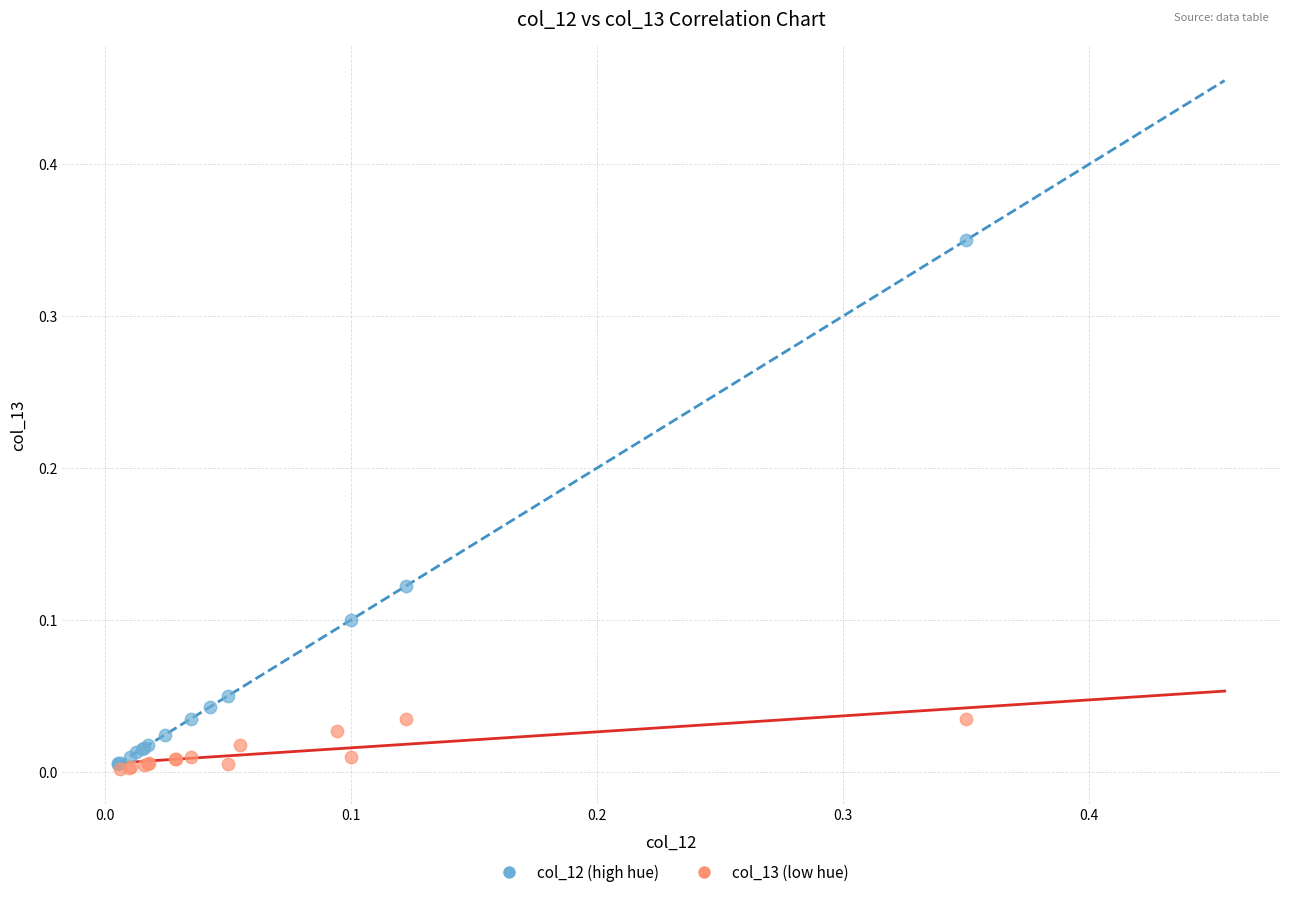

What are all the series names shown in the legend?

col_12 (high hue), col_13 (low hue)